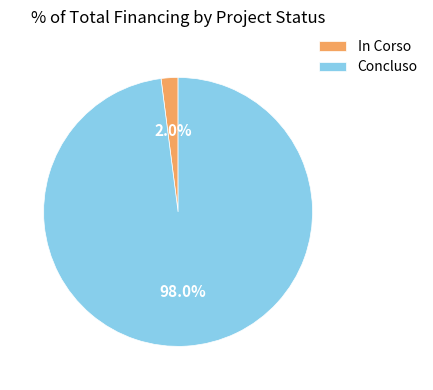

Which category has the smallest portion of the pie?

In Corso